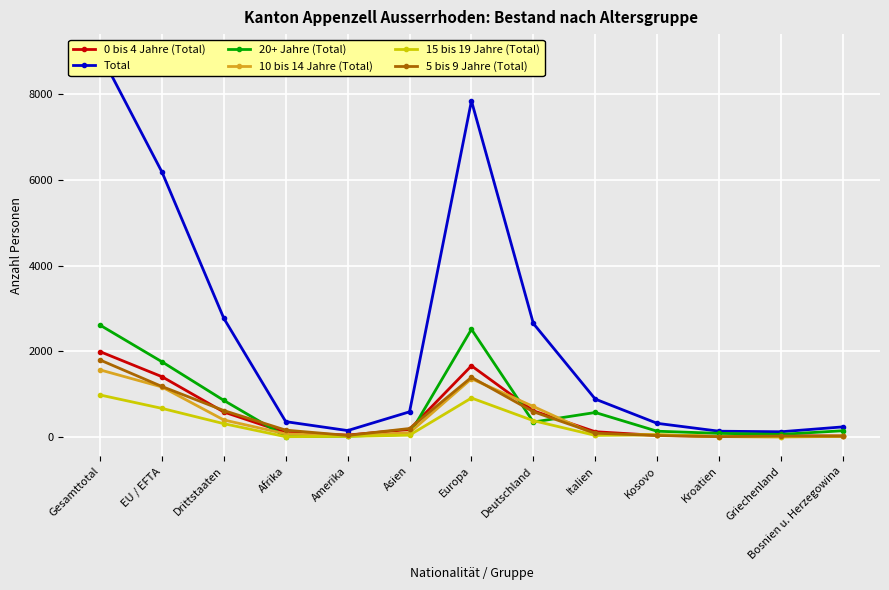

The value of Total at Deutschland is 2652. True or false?

True